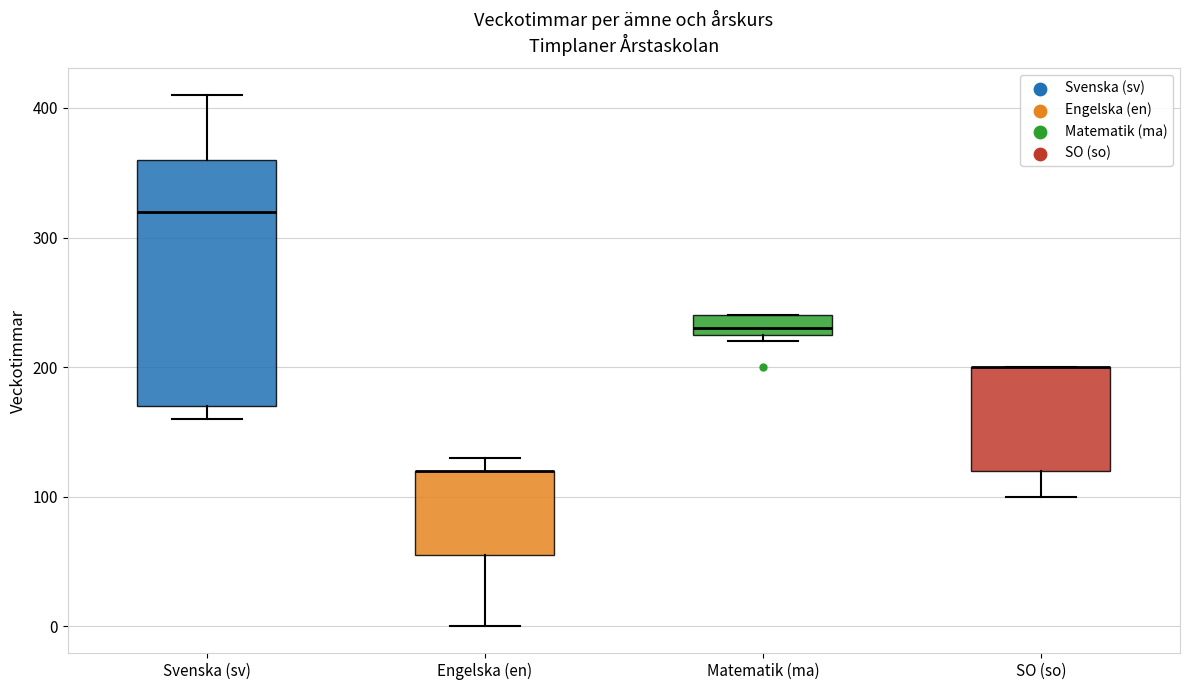

Comparing the boxes themselves (not the whiskers), which one is the tallest?

Svenska (sv)